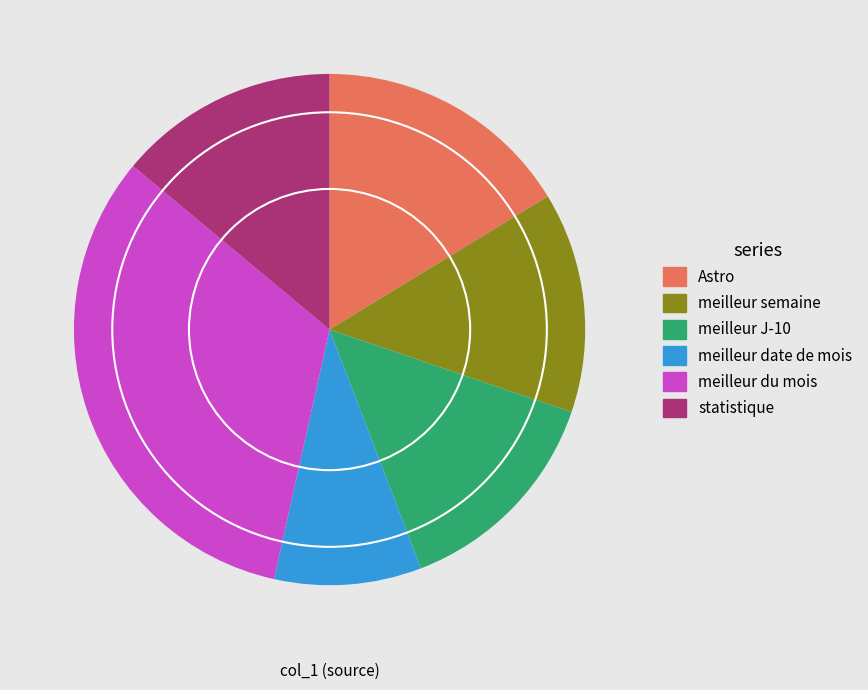

Is statistique the majority of the pie?

No